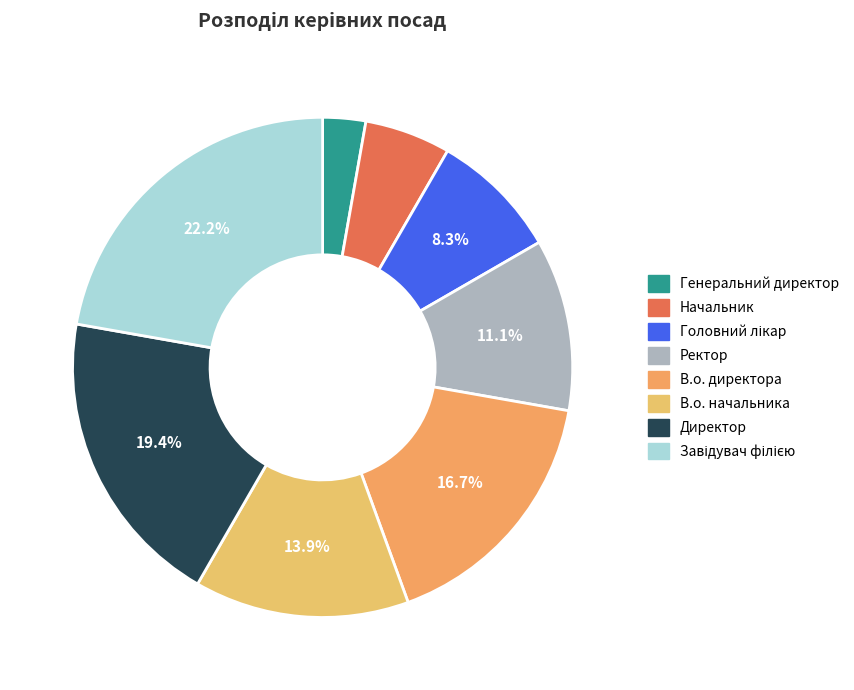

Does Директор account for over 50% of the chart?

No